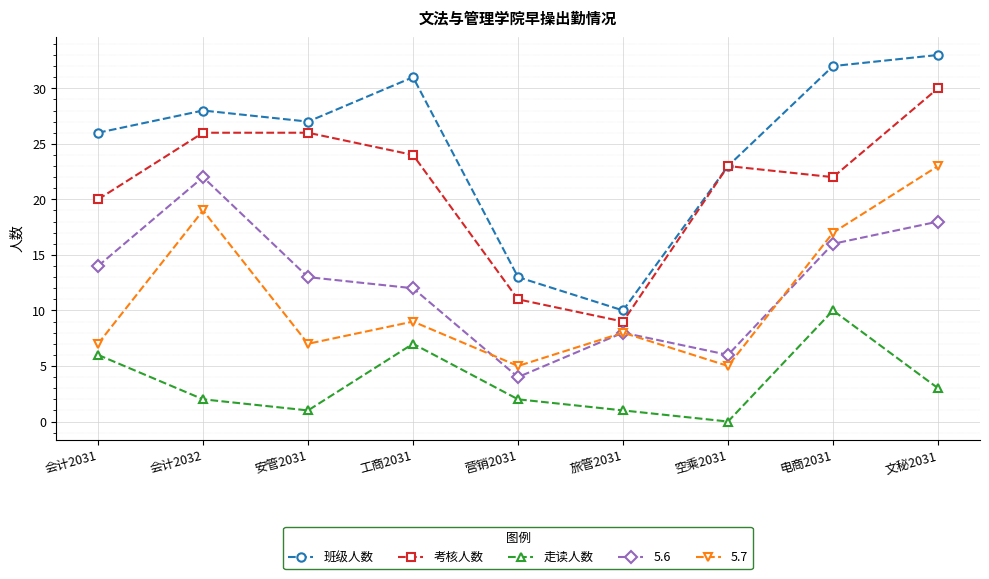

What is the difference between the maximum and second lowest values in the 班级人数 series?

20